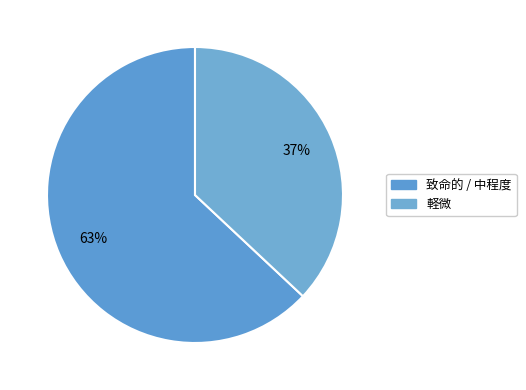

Which category has the biggest portion of the pie?

致命的 / 中程度